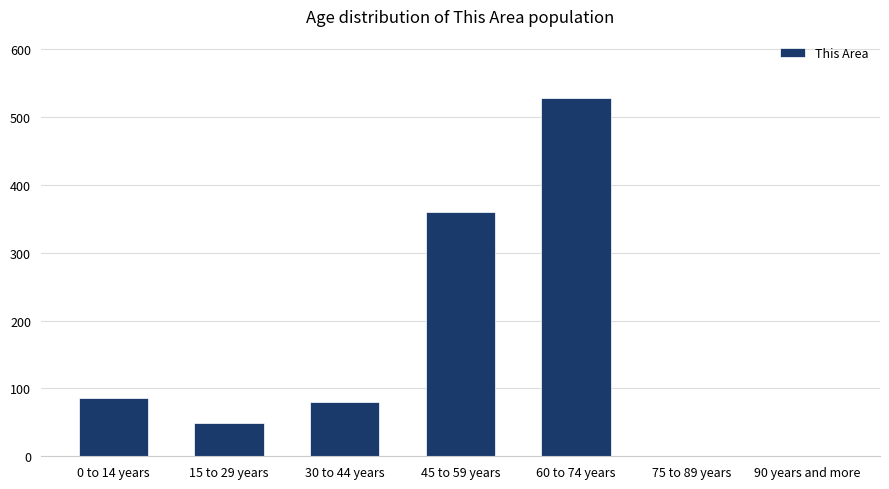

At which category does the chart reach its peak across all series?

60 to 74 years